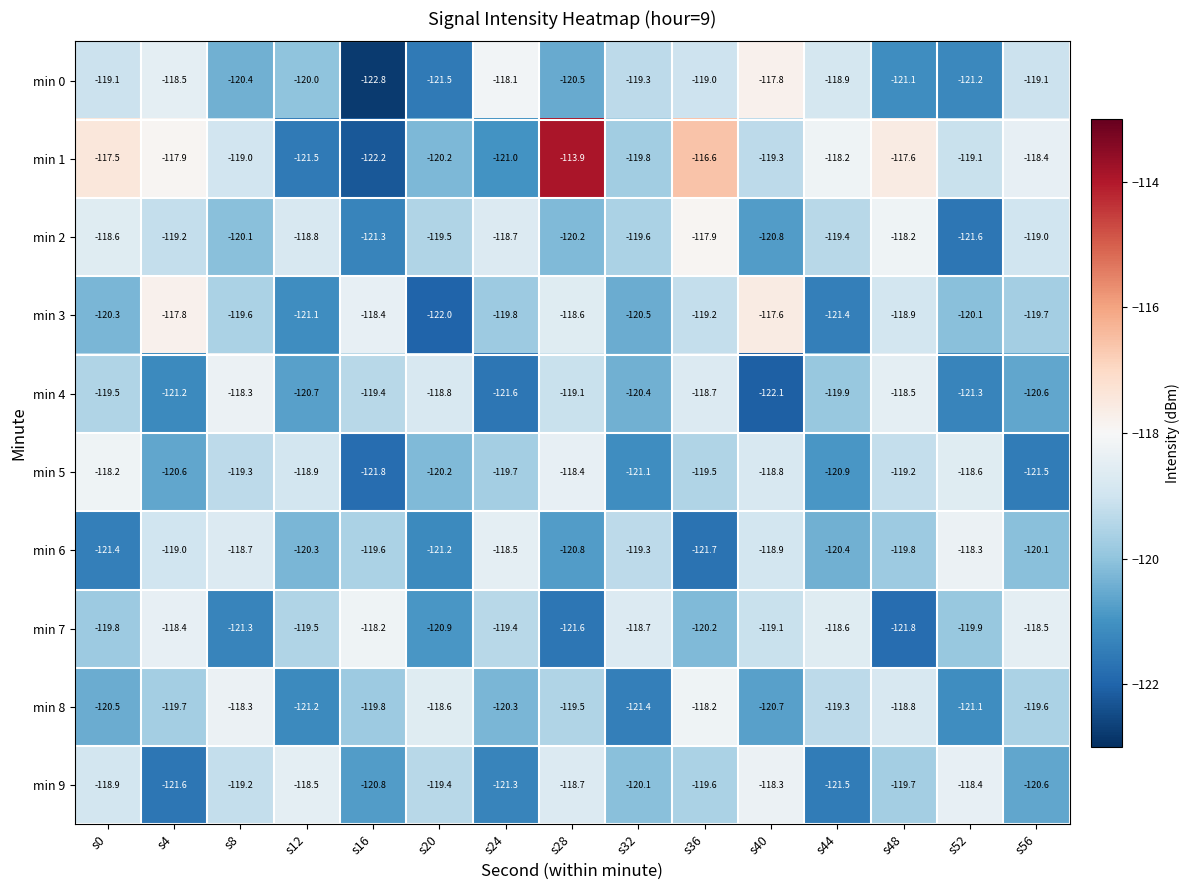

What is the greatest value displayed?

-113.9